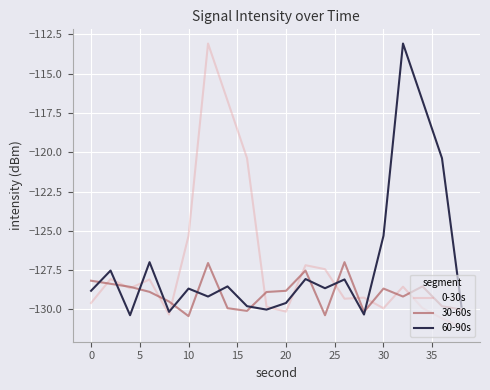

What is the greatest value displayed?

-113.1